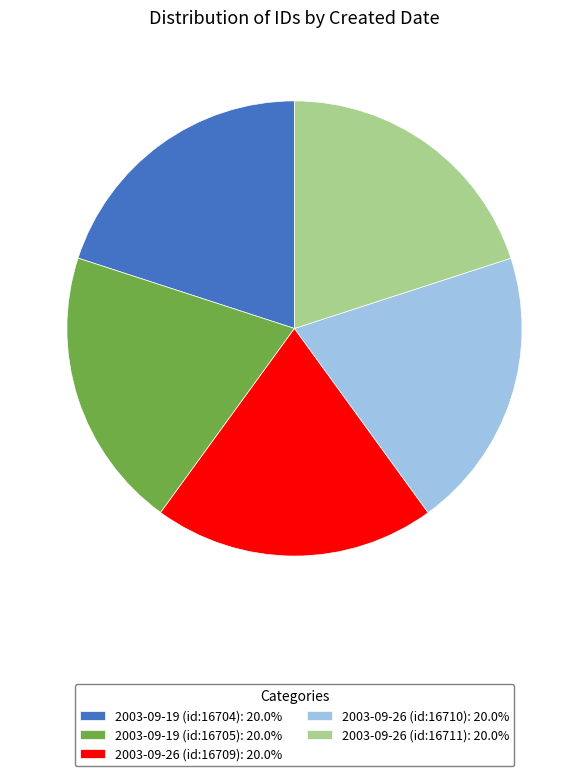

Combined, do 2003-09-26 (id:16711): 20.0% and 2003-09-19 (id:16705): 20.0% account for over 50%?

No